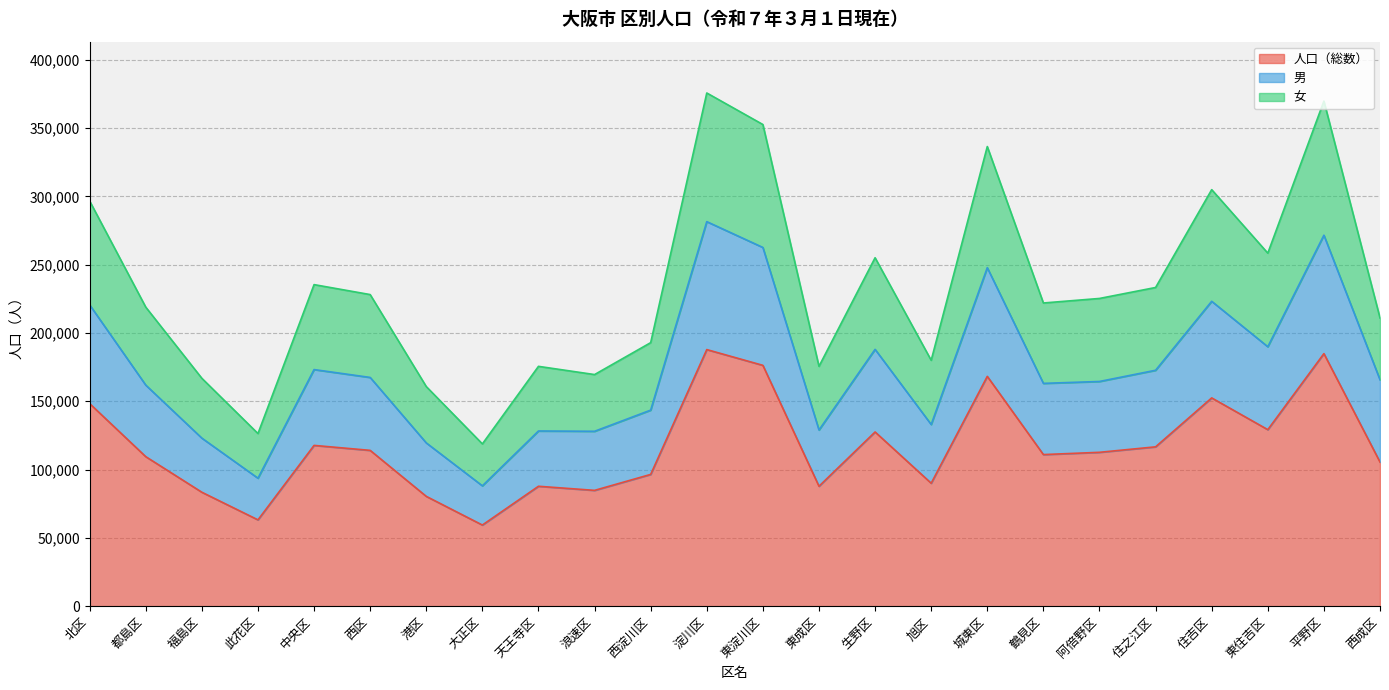

What is the maximum value for 人口（総数）?

187820